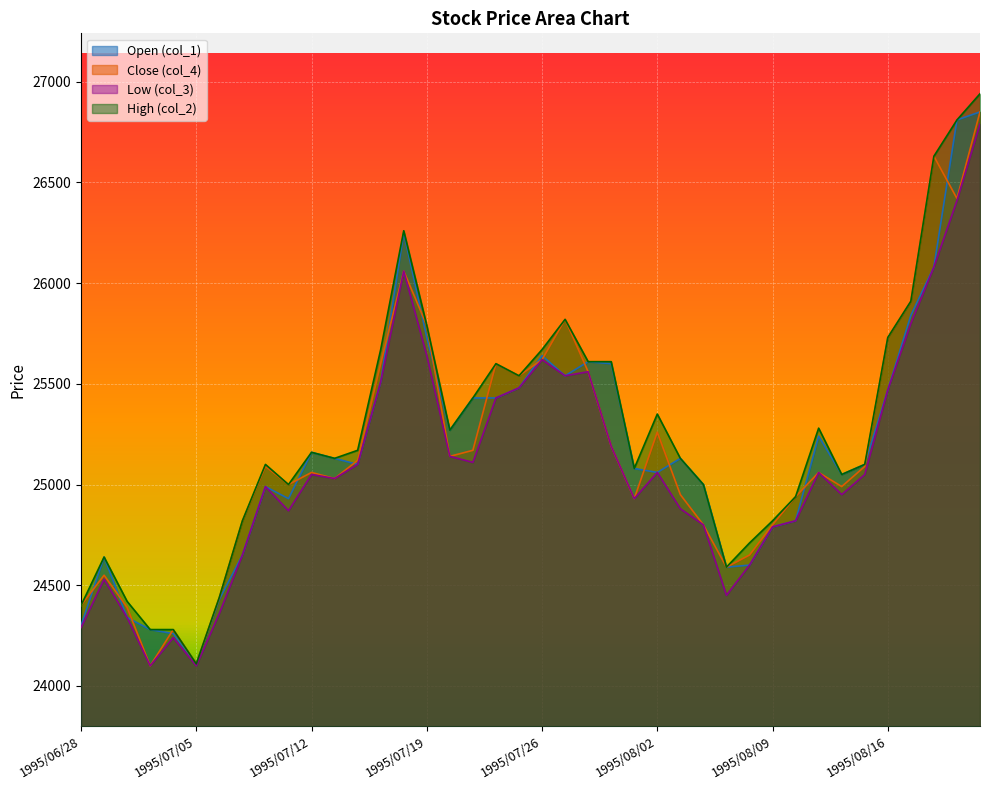

How many lines are shown in the chart?

4